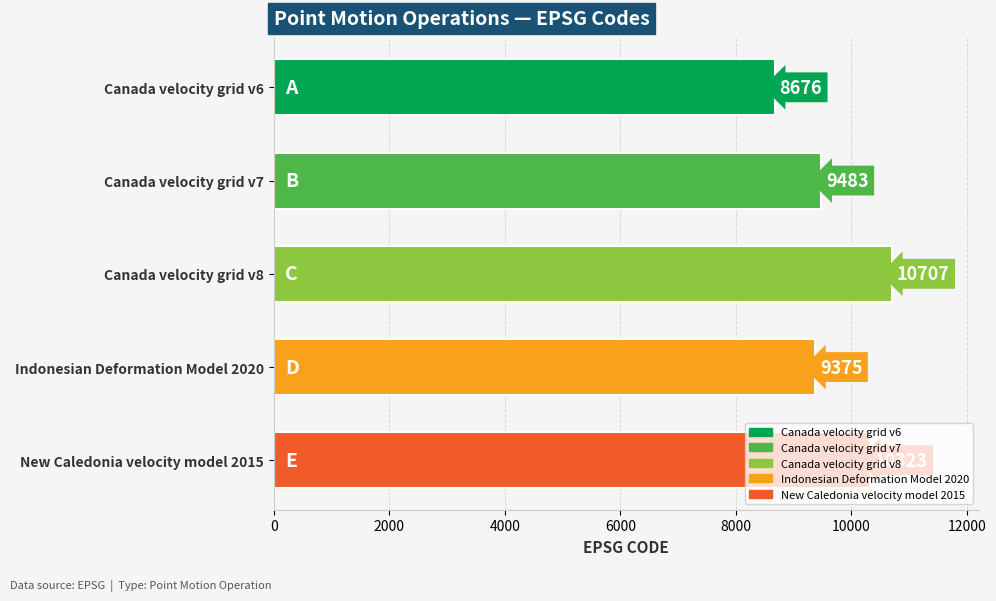

What is the greatest value displayed?

10707